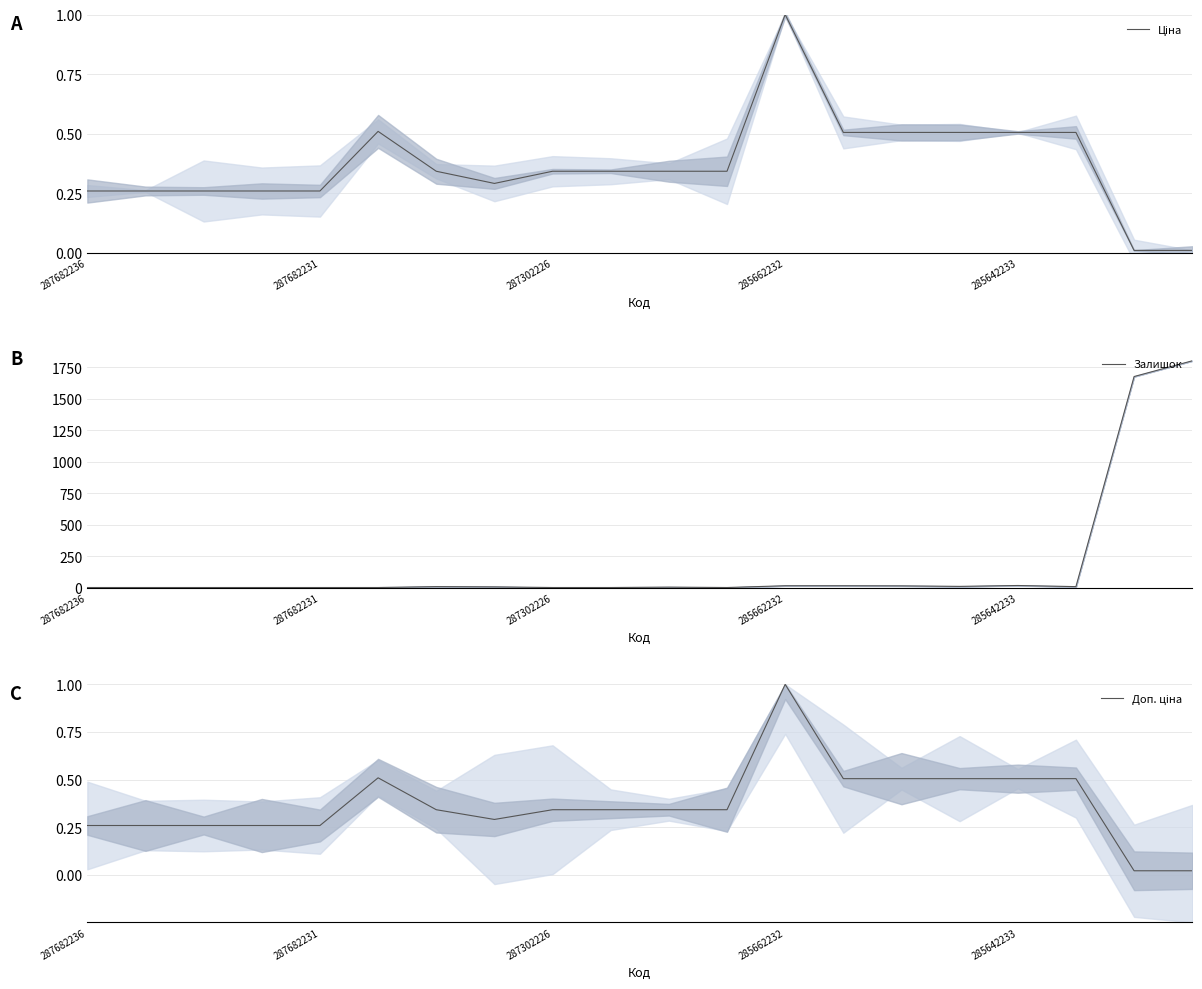

The Ціна series shows 0.1 at 10. True or false?

False